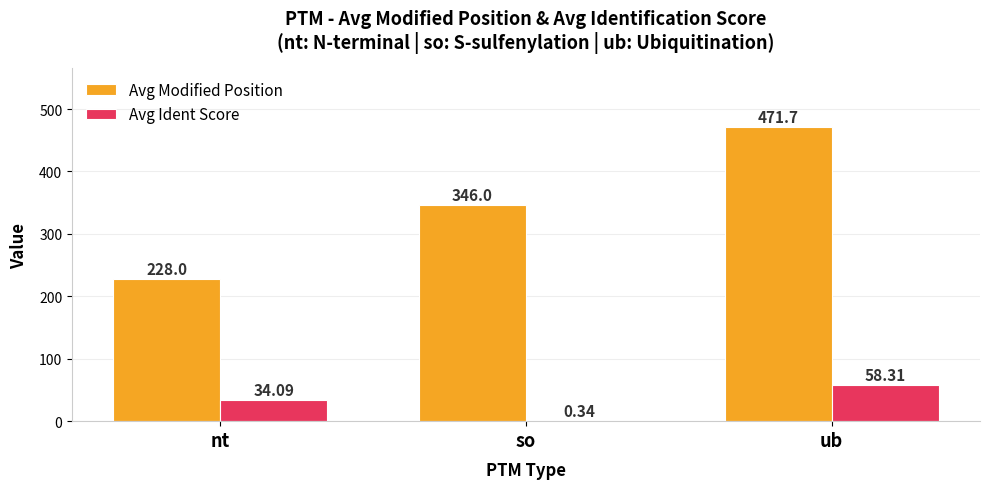

Are the bars grouped side by side (vs. stacked)?

Yes